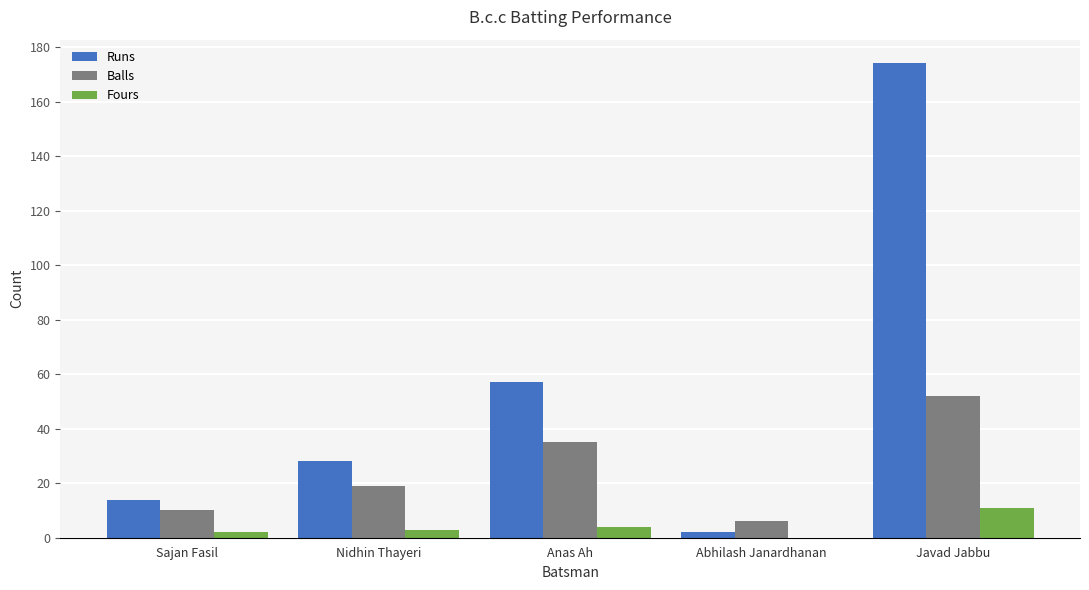

What is the spread (max minus min) of values at Sajan Fasil?

12